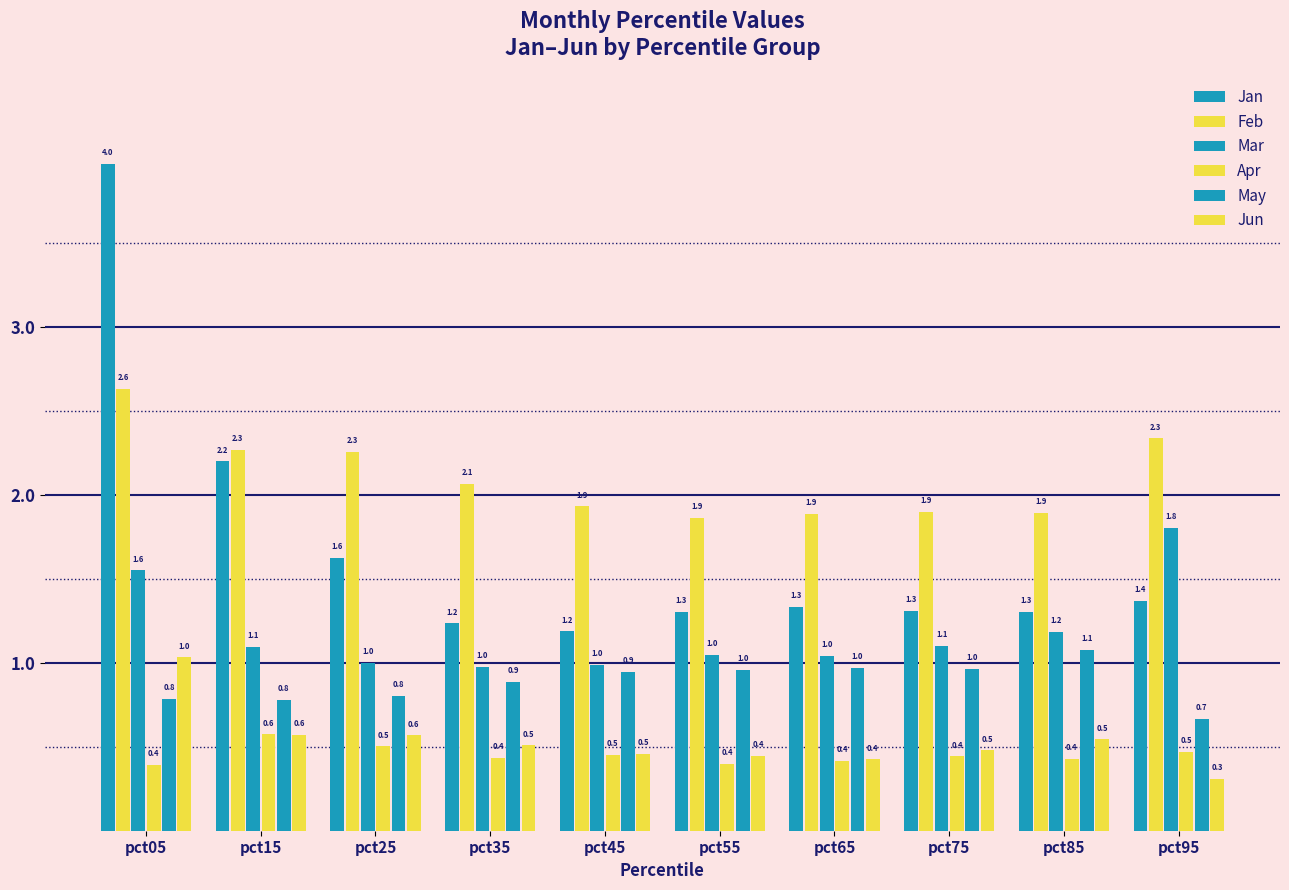

What is the maximum value for Mar?

1.8